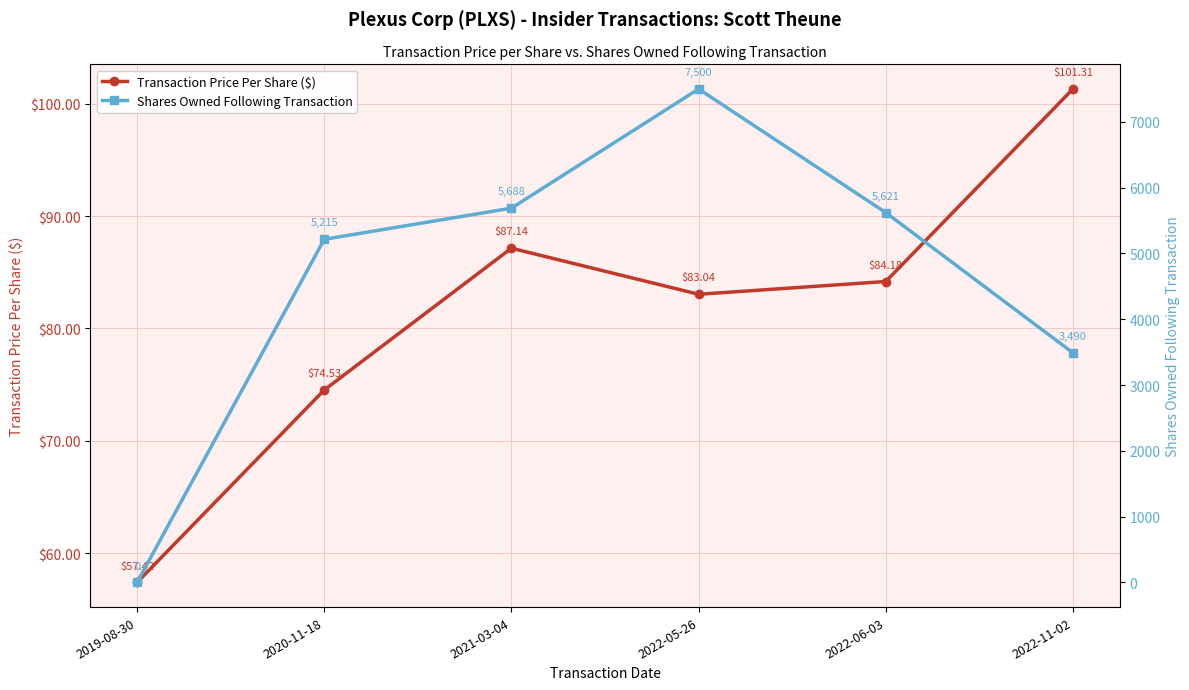

What is the average value of the Transaction Price Per Share ($) series?

81.3